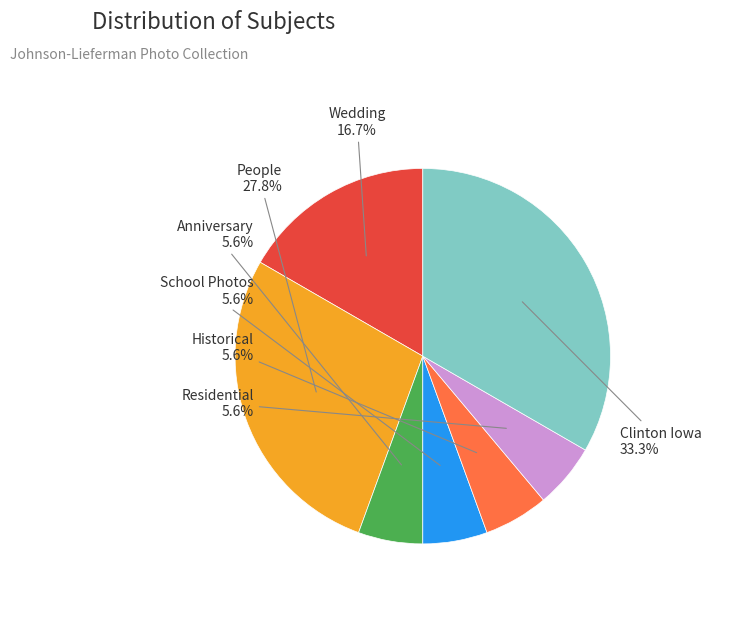

What percentage is the School Photos slice, to the nearest percent?

6%